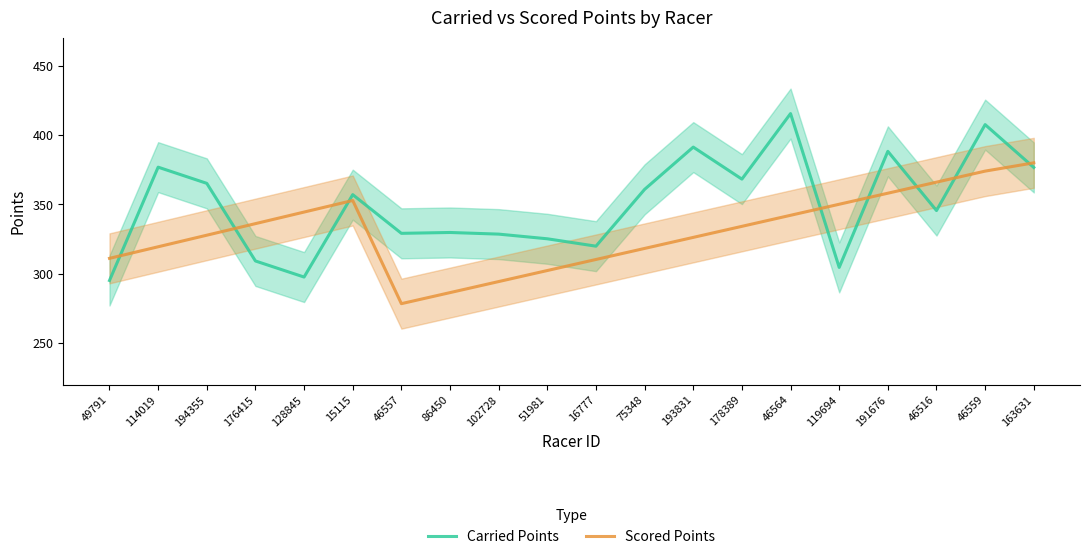

Rank the series by their maximum value, from highest to lowest.

Carried Points, Scored Points